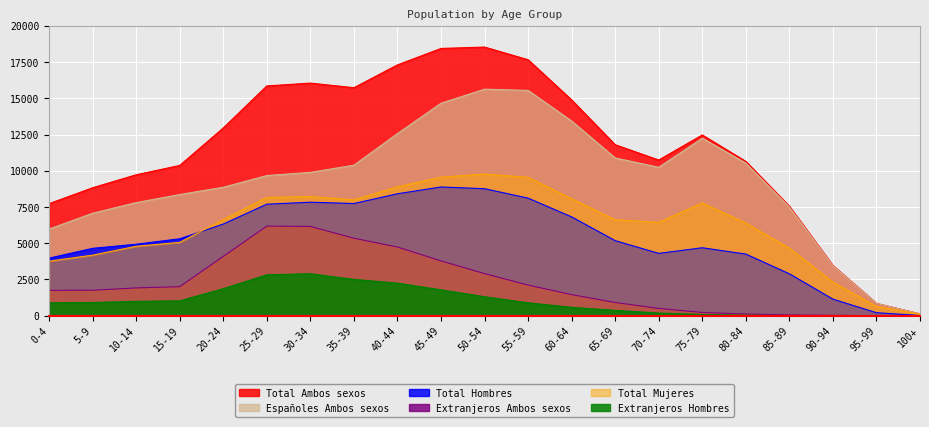

The Extranjeros Hombres series shows 252 at 60-64. True or false?

False